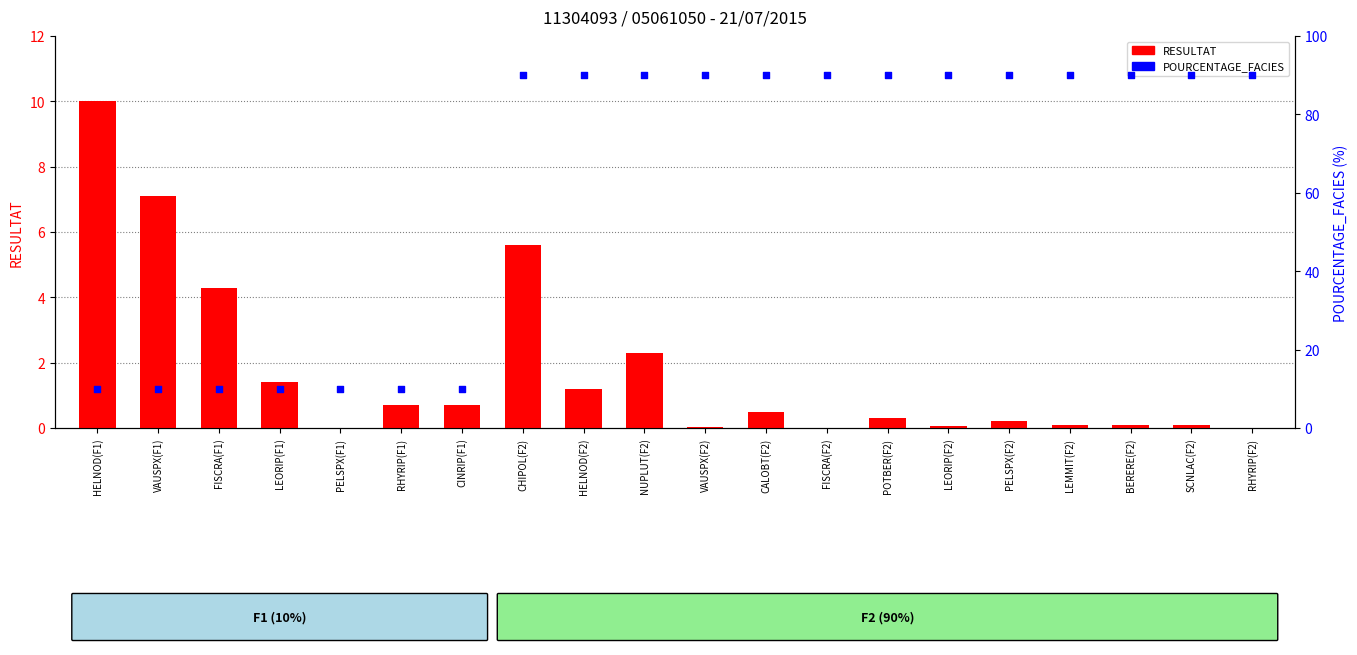

At how many categories does at least one series exceed 2?

20